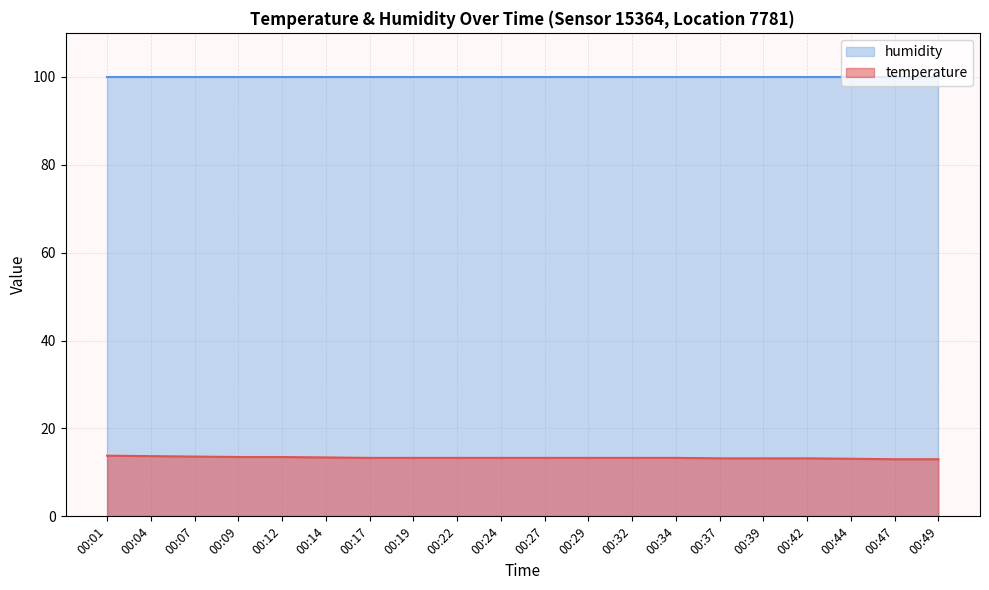

List the labels in order of value, largest first.

00:01, 00:04, 00:07, 00:09, 00:12, 00:14, 00:17, 00:19, 00:22, 00:24, 00:27, 00:29, 00:32, 00:34, 00:37, 00:39, 00:42, 00:44, 00:47, 00:49